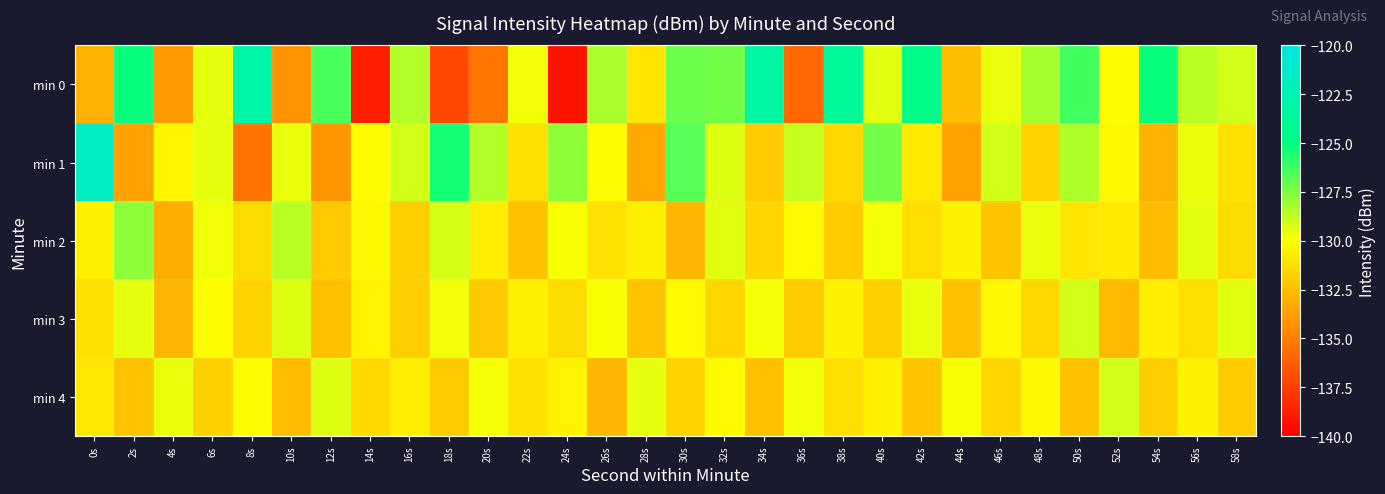

Reading right to left, list all the values displayed in this chart.

min 0: 58s=-129.1	56s=-128.6	54s=-125.2	52s=-130.1	50s=-126.3	48s=-128.3	46s=-129.6	44s=-132.5	42s=-124.6	40s=-129.4	38s=-123.9	36s=-135.9	34s=-123.4	32s=-127.3	30s=-127.1	28s=-131.0	26s=-128.3	24s=-139.3	22s=-129.7	20s=-135.4	18s=-137.1	16s=-128.4	14s=-138.8	12s=-126.4	10s=-134.2	8s=-123.1	6s=-129.5	4s=-133.9	2s=-125.2	0s=-133.0
min 1: 58s=-131.2	56s=-129.6	54s=-132.9	52s=-130.3	50s=-128.4	48s=-131.7	46s=-129.1	44s=-133.6	42s=-130.8	40s=-127.2	38s=-131.5	36s=-128.9	34s=-132.1	32s=-129.3	30s=-126.7	28s=-133.4	26s=-130.1	24s=-127.8	22s=-131.2	20s=-128.5	18s=-125.4	16s=-129.1	14s=-130.2	12s=-134.1	10s=-129.6	8s=-135.5	6s=-129.5	4s=-130.3	2s=-133.6	0s=-121.7
min 2: 58s=-131.4	56s=-129.5	54s=-132.6	52s=-130.8	50s=-131.0	48s=-129.6	46s=-132.2	44s=-130.5	42s=-131.3	40s=-129.8	38s=-132.0	36s=-130.2	34s=-131.6	32s=-129.4	30s=-132.8	28s=-130.6	26s=-131.1	24s=-129.9	22s=-132.4	20s=-130.7	18s=-129.2	16s=-131.8	14s=-130.3	12s=-132.1	10s=-128.6	8s=-131.4	6s=-129.7	4s=-133.2	2s=-127.8	0s=-130.5
min 3: 58s=-129.4	56s=-131.3	54s=-130.7	52s=-132.7	50s=-129.1	48s=-131.5	46s=-130.3	44s=-132.4	42s=-129.6	40s=-131.8	38s=-130.5	36s=-132.0	34s=-129.8	32s=-131.6	30s=-130.2	28s=-132.3	26s=-129.9	24s=-131.4	22s=-130.6	20s=-132.1	18s=-129.7	16s=-131.9	14s=-130.4	12s=-132.5	10s=-129.3	8s=-131.7	6s=-130.1	4s=-132.8	2s=-129.5	0s=-131.2
min 4: 58s=-132.0	56s=-130.5	54s=-131.9	52s=-129.1	50s=-132.4	48s=-130.3	46s=-131.6	44s=-129.9	42s=-132.2	40s=-130.6	38s=-131.3	36s=-129.7	34s=-132.5	32s=-130.2	30s=-131.7	28s=-129.5	26s=-132.8	24s=-130.4	22s=-131.2	20s=-129.8	18s=-132.1	16s=-130.7	14s=-131.5	12s=-129.3	10s=-132.6	8s=-130.1	6s=-131.8	4s=-129.6	2s=-132.3	0s=-130.9